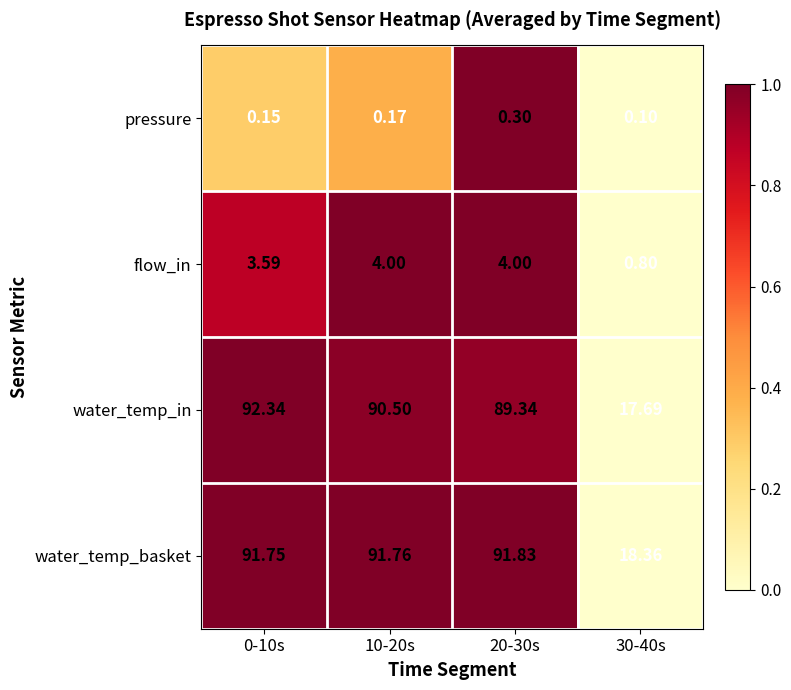

Count the number of data series in this chart.

4